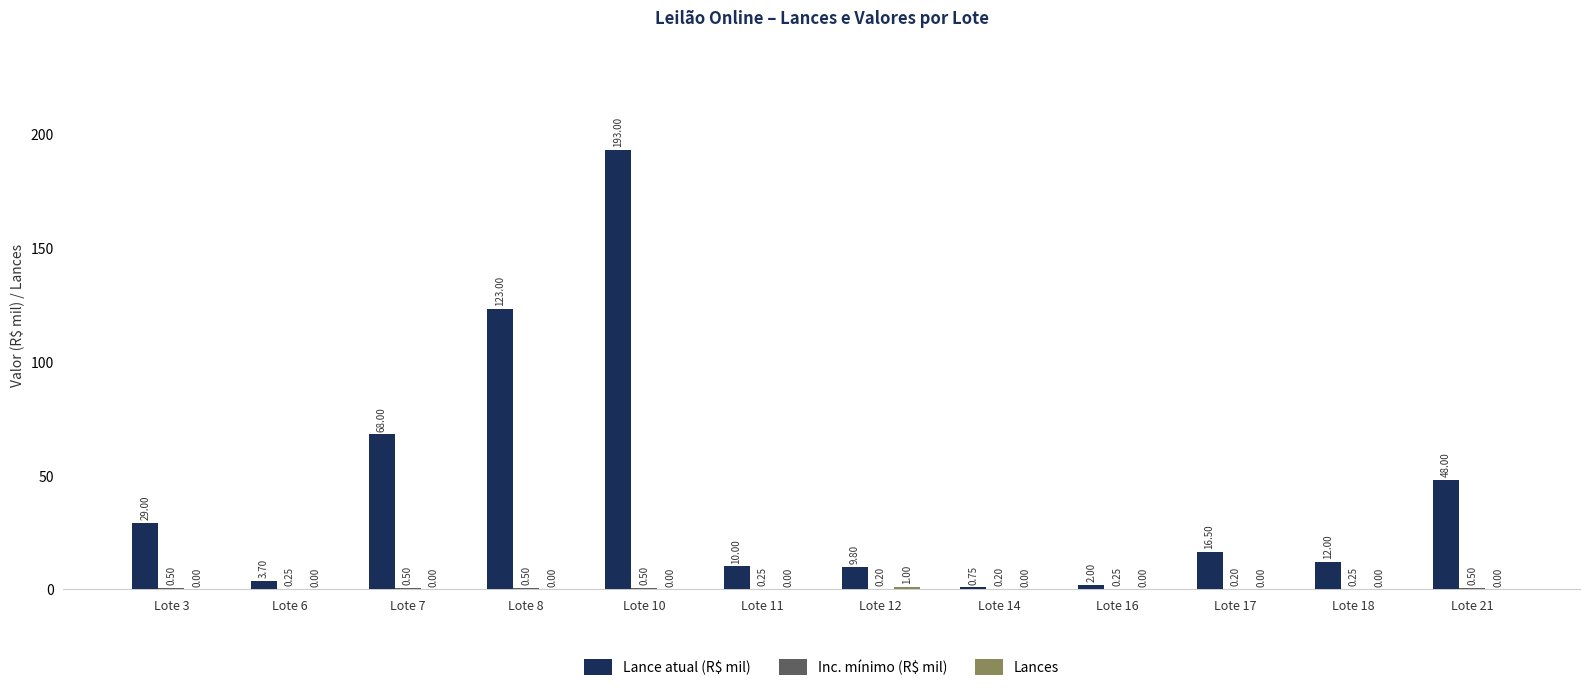

Which series changed the most between Lote 14 and Lote 21?

Lance atual (R$ mil)